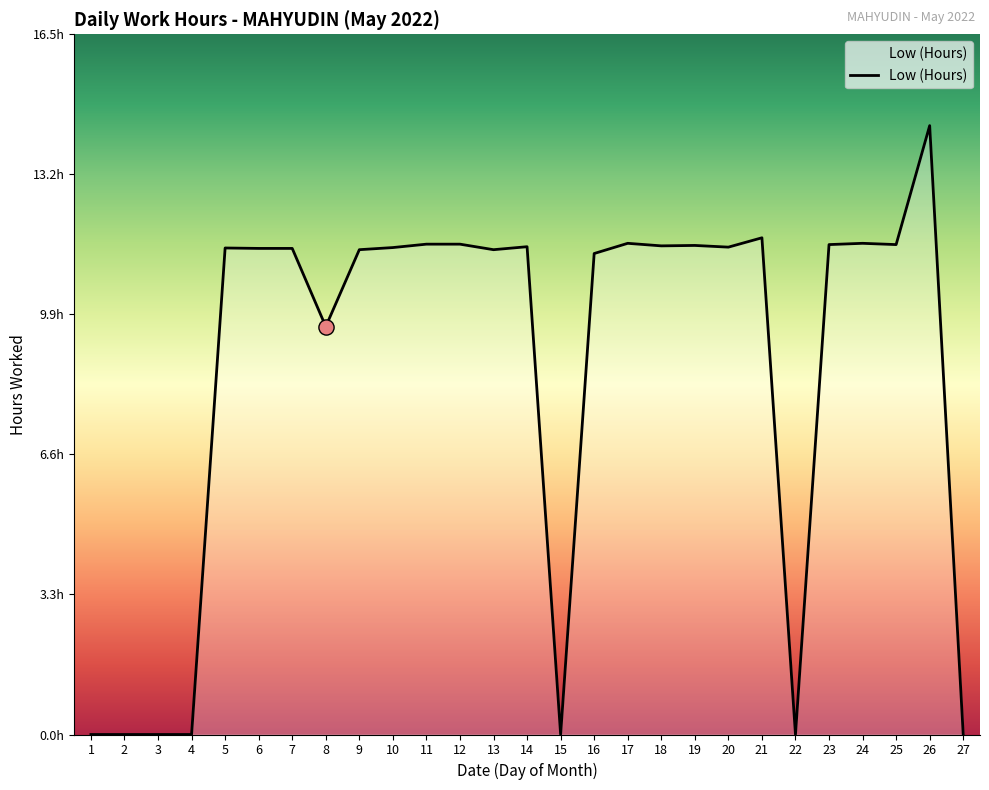

Is this an area chart (filled region under the line)?

Yes